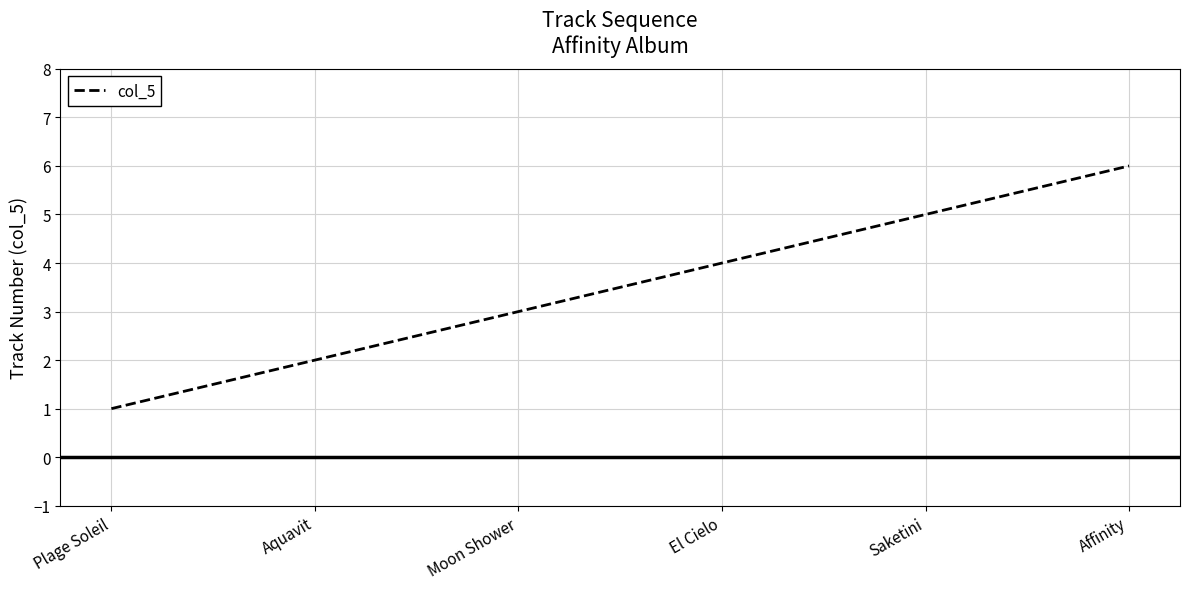

Where is the data nearest to the value 3?

Moon Shower